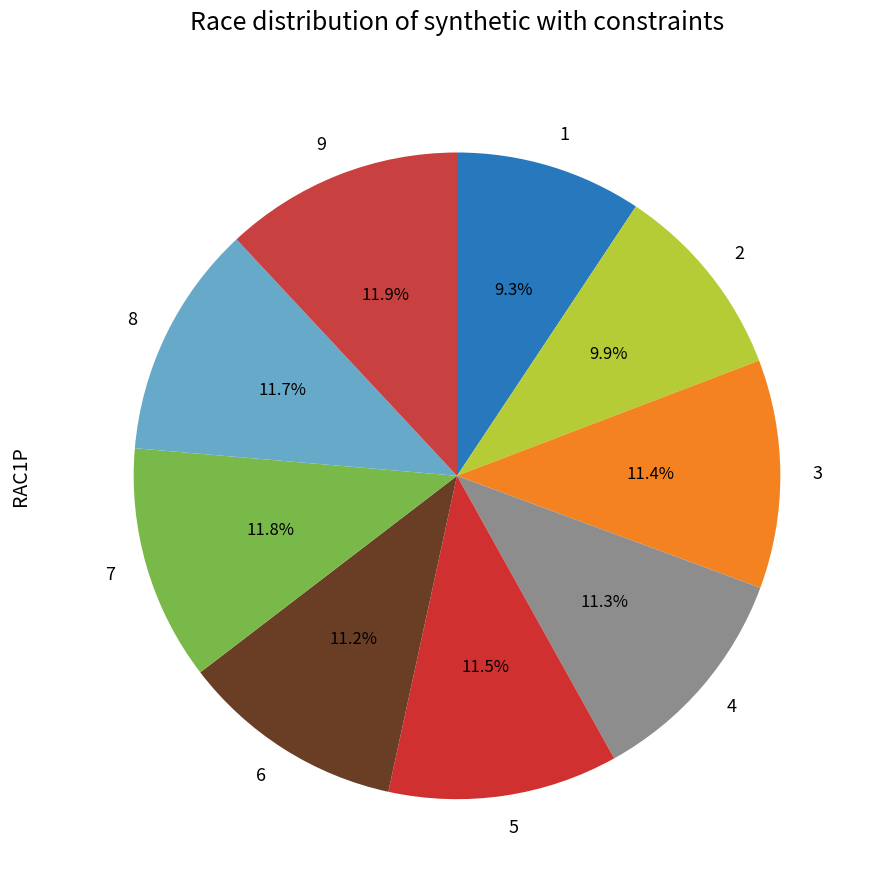

Is there any slice that represents more than half of the pie?

No